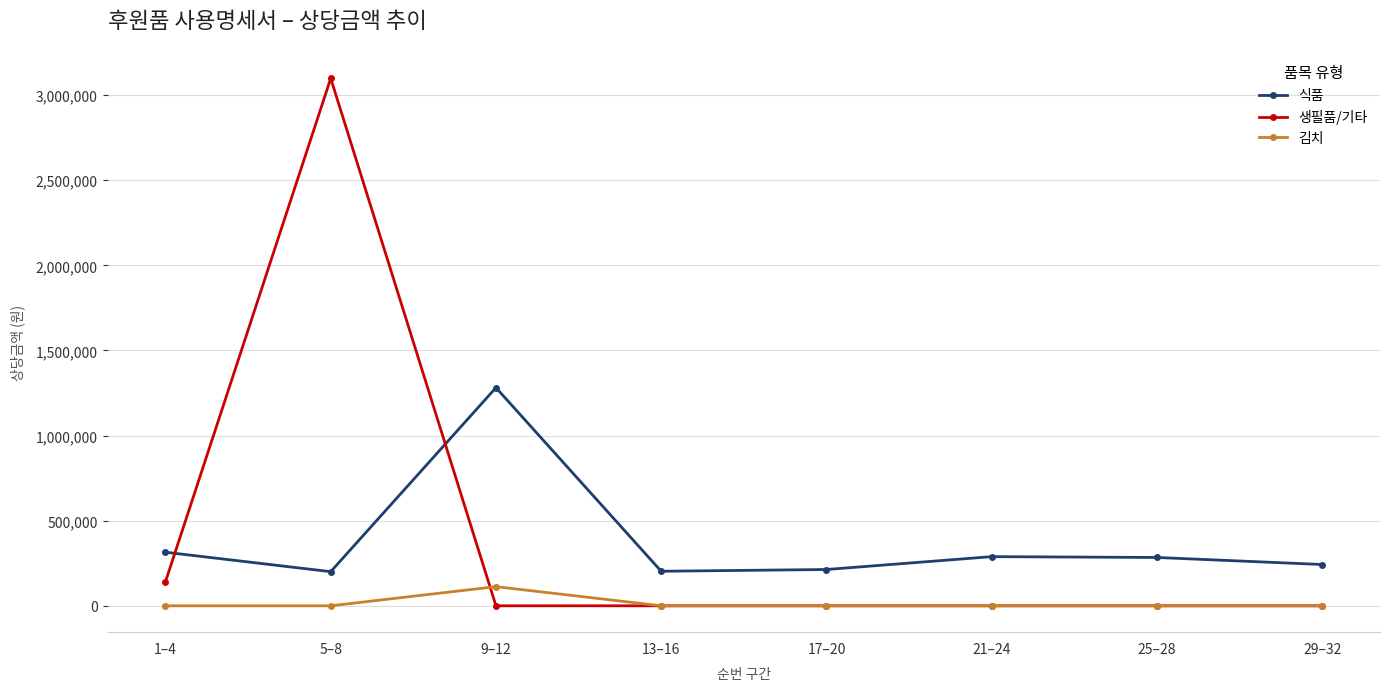

Which series has the widest spread of values?

생필품/기타